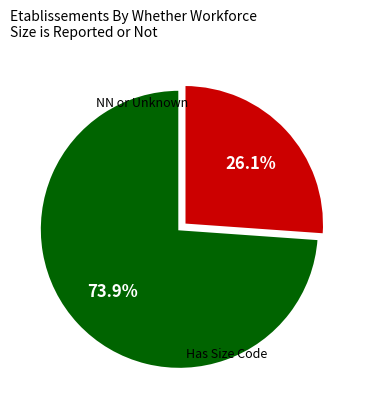

How many slices are in this pie chart?

2